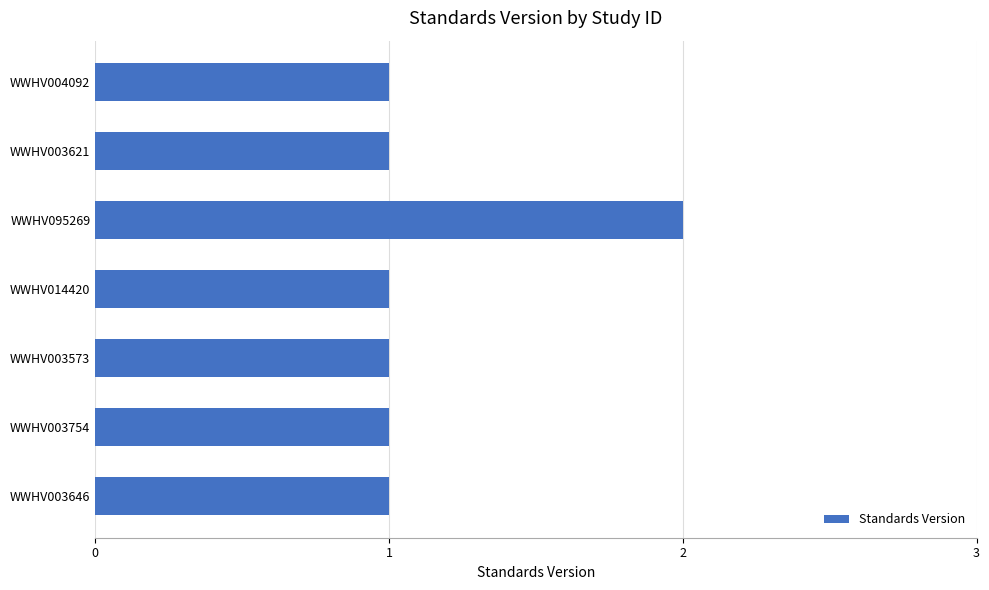

What position from the bottom is WWHV003754?

2